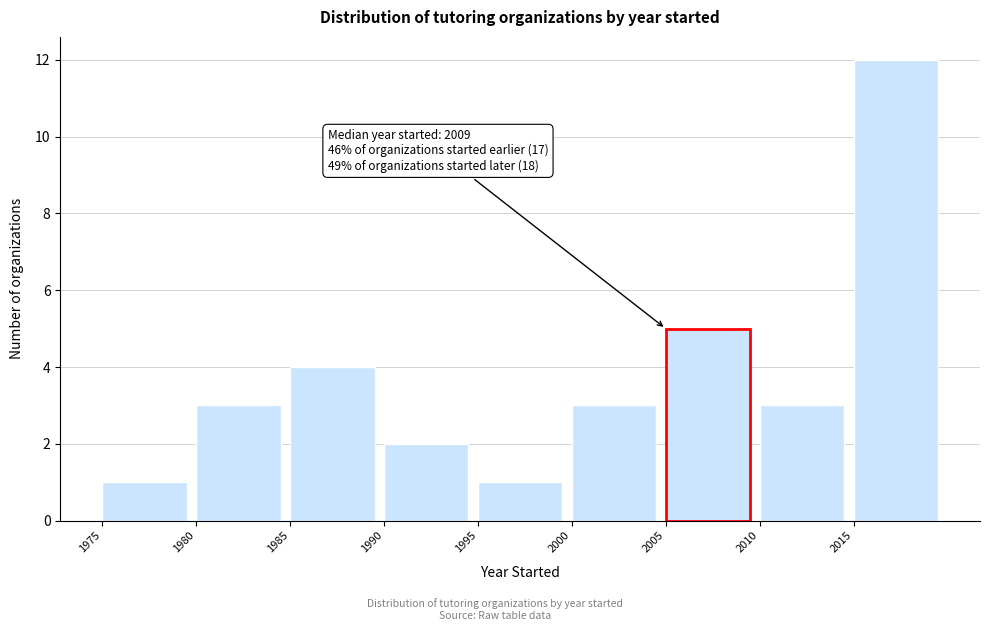

Over which range of the x-axis is the bar tallest?

2015 to 2020